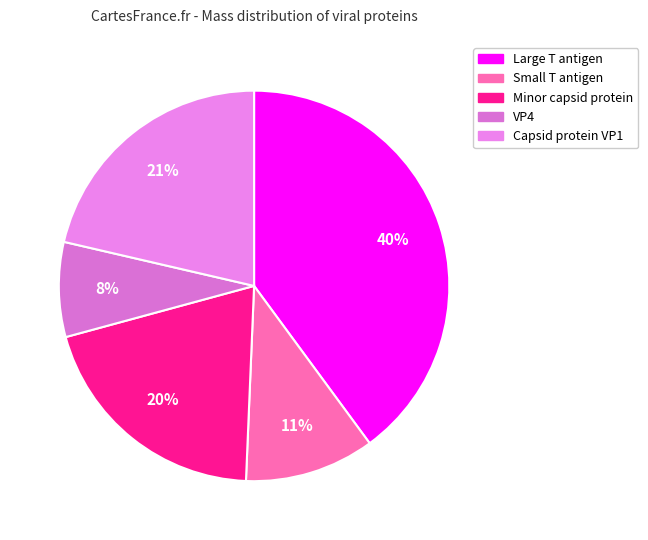

True or false: Small T antigen accounts for 1% of the total.

False